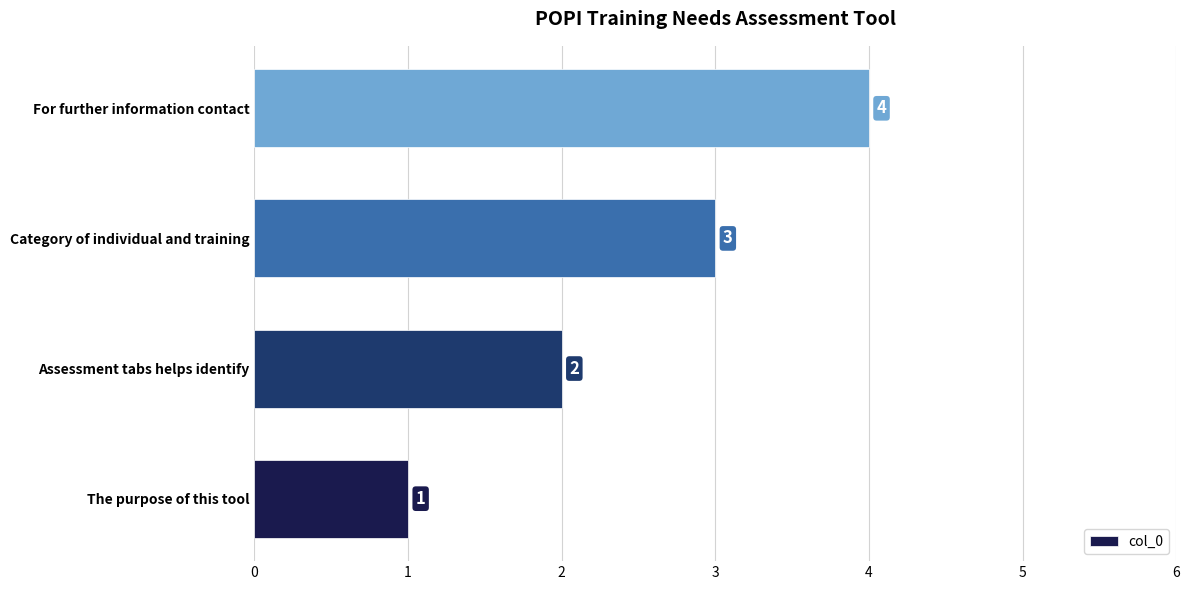

List the labels in order of value, smallest first.

The purpose of this tool, Assessment tabs helps identify, Category of individual and training, For further information contact